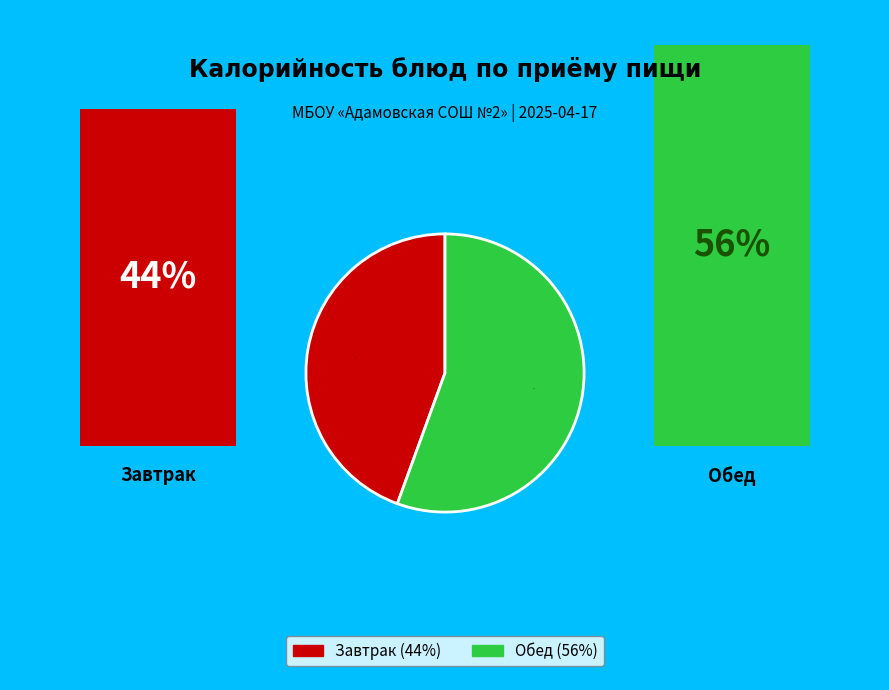

Does any single category account for the majority?

Yes